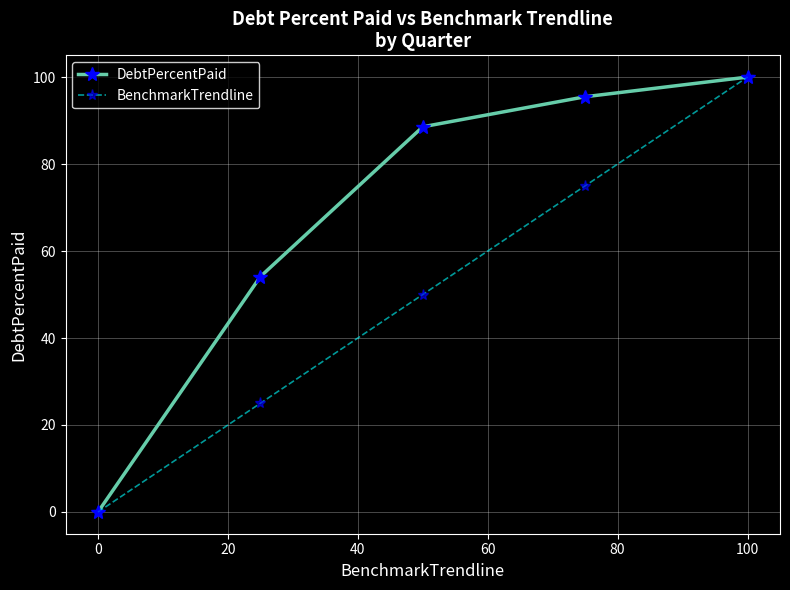

Count the number of data series in this chart.

2